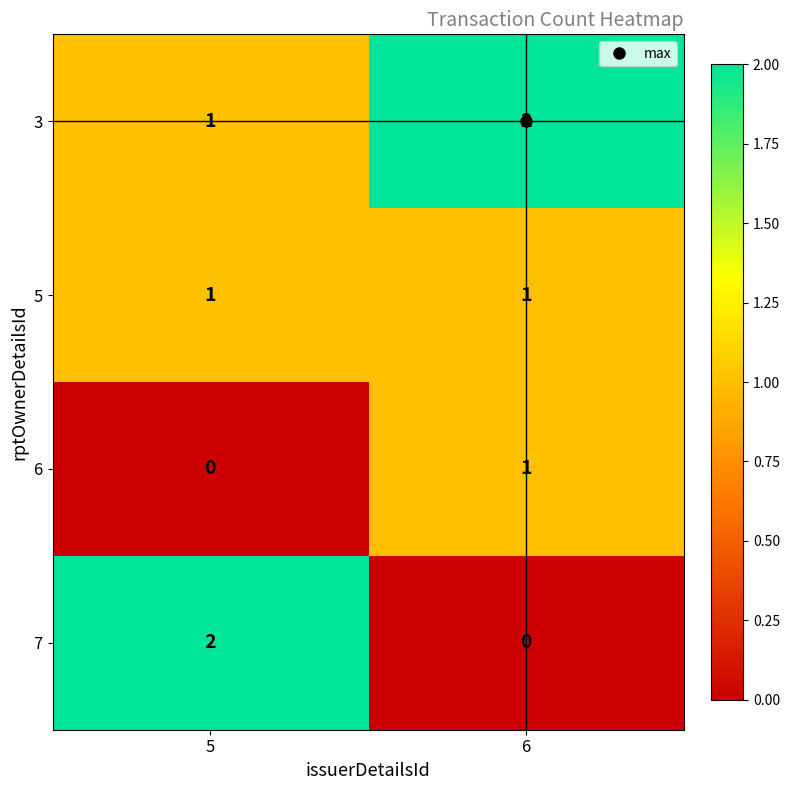

Between 5 and 6, which series saw the biggest shift?

7